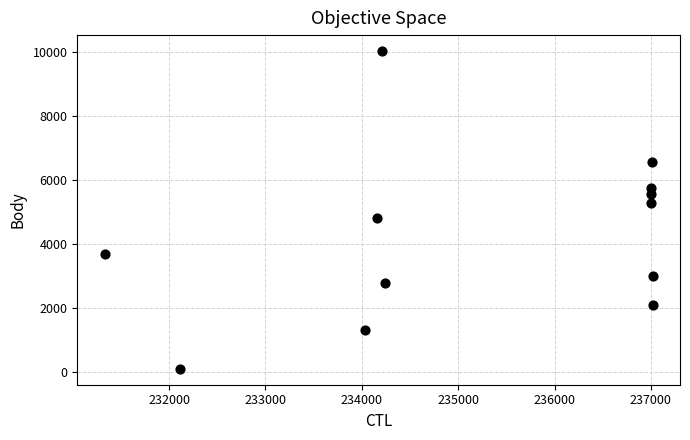

What is the range of X values (max minus min)?

5687